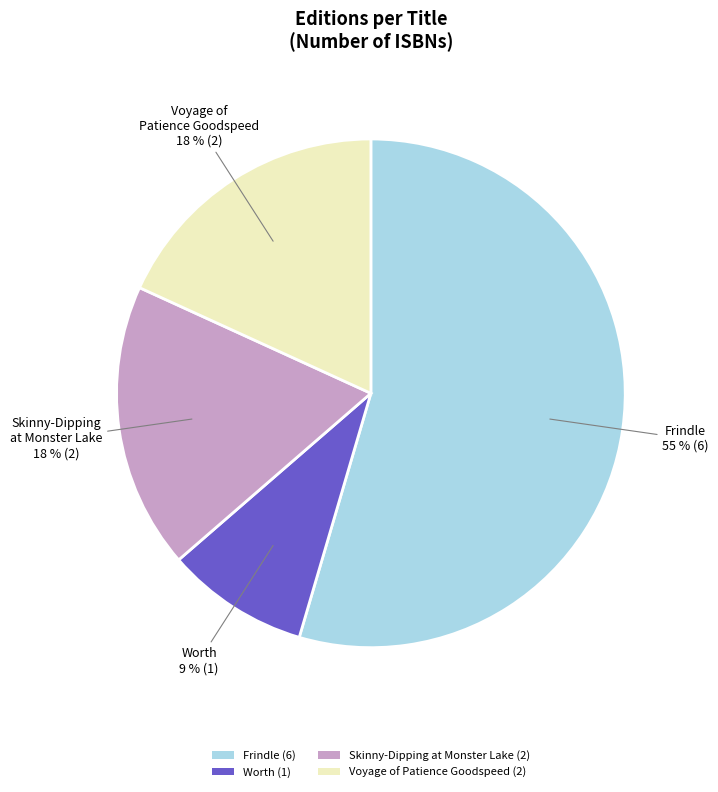

Do Worth (1) and Skinny-Dipping at Monster Lake (2) together represent more than half of the pie?

No